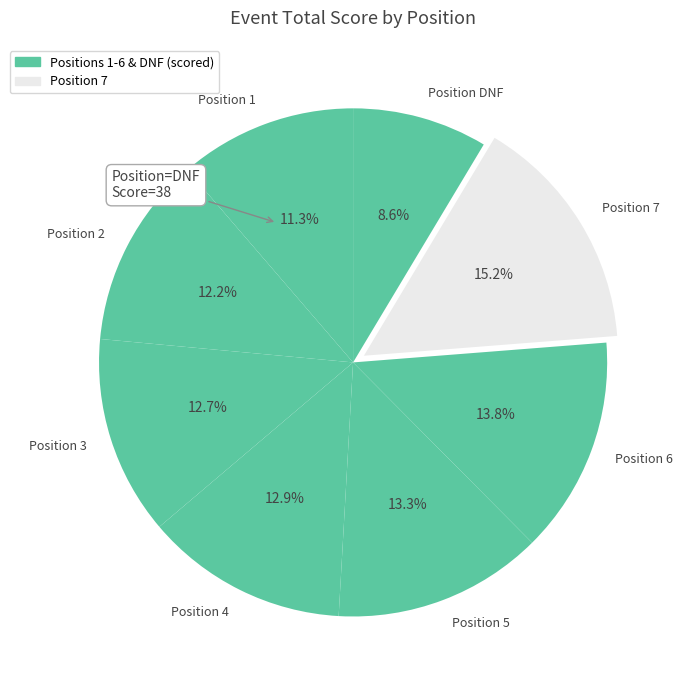

Which category has the smallest portion of the pie?

Position DNF